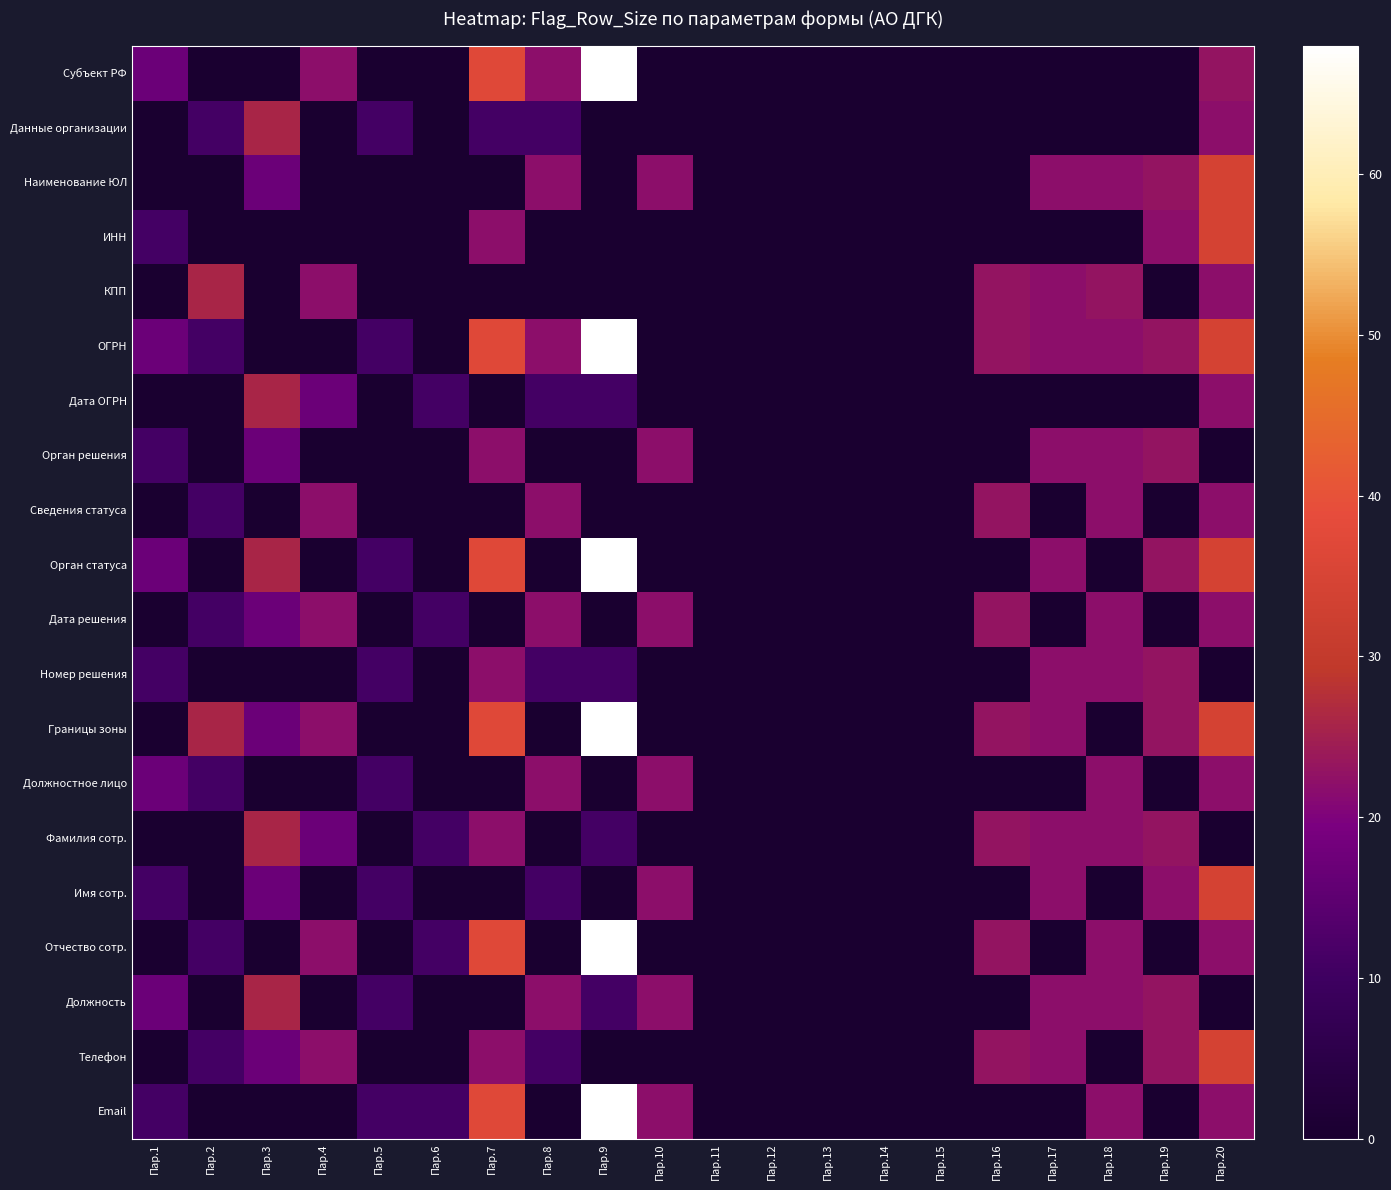

Reading left to right, what are all the values shown in this chart?

Субъект РФ: Пар.1=17	Пар.2=0	Пар.3=0	Пар.4=22	Пар.5=0	Пар.6=0	Пар.7=37	Пар.8=22	Пар.9=68	Пар.10=0	Пар.11=0	Пар.12=0	Пар.13=0	Пар.14=0	Пар.15=0	Пар.16=0	Пар.17=0	Пар.18=0	Пар.19=0	Пар.20=23
Данные организации: Пар.1=0	Пар.2=11	Пар.3=26	Пар.4=0	Пар.5=11	Пар.6=0	Пар.7=11	Пар.8=11	Пар.9=0	Пар.10=0	Пар.11=0	Пар.12=0	Пар.13=0	Пар.14=0	Пар.15=0	Пар.16=0	Пар.17=0	Пар.18=0	Пар.19=0	Пар.20=22
Наименование ЮЛ: Пар.1=0	Пар.2=0	Пар.3=17	Пар.4=0	Пар.5=0	Пар.6=0	Пар.7=0	Пар.8=22	Пар.9=0	Пар.10=22	Пар.11=0	Пар.12=0	Пар.13=0	Пар.14=0	Пар.15=0	Пар.16=0	Пар.17=22	Пар.18=22	Пар.19=23	Пар.20=34
ИНН: Пар.1=11	Пар.2=0	Пар.3=0	Пар.4=0	Пар.5=0	Пар.6=0	Пар.7=22	Пар.8=0	Пар.9=0	Пар.10=0	Пар.11=0	Пар.12=0	Пар.13=0	Пар.14=0	Пар.15=0	Пар.16=0	Пар.17=0	Пар.18=0	Пар.19=22	Пар.20=34
КПП: Пар.1=0	Пар.2=26	Пар.3=0	Пар.4=22	Пар.5=0	Пар.6=0	Пар.7=0	Пар.8=0	Пар.9=0	Пар.10=0	Пар.11=0	Пар.12=0	Пар.13=0	Пар.14=0	Пар.15=0	Пар.16=23	Пар.17=22	Пар.18=23	Пар.19=0	Пар.20=22
ОГРН: Пар.1=17	Пар.2=11	Пар.3=0	Пар.4=0	Пар.5=11	Пар.6=0	Пар.7=37	Пар.8=22	Пар.9=68	Пар.10=0	Пар.11=0	Пар.12=0	Пар.13=0	Пар.14=0	Пар.15=0	Пар.16=23	Пар.17=22	Пар.18=22	Пар.19=23	Пар.20=34
Дата ОГРН: Пар.1=0	Пар.2=0	Пар.3=26	Пар.4=17	Пар.5=0	Пар.6=11	Пар.7=0	Пар.8=11	Пар.9=11	Пар.10=0	Пар.11=0	Пар.12=0	Пар.13=0	Пар.14=0	Пар.15=0	Пар.16=0	Пар.17=0	Пар.18=0	Пар.19=0	Пар.20=22
Орган решения: Пар.1=11	Пар.2=0	Пар.3=17	Пар.4=0	Пар.5=0	Пар.6=0	Пар.7=22	Пар.8=0	Пар.9=0	Пар.10=22	Пар.11=0	Пар.12=0	Пар.13=0	Пар.14=0	Пар.15=0	Пар.16=0	Пар.17=22	Пар.18=22	Пар.19=23	Пар.20=0
Сведения статуса: Пар.1=0	Пар.2=11	Пар.3=0	Пар.4=22	Пар.5=0	Пар.6=0	Пар.7=0	Пар.8=22	Пар.9=0	Пар.10=0	Пар.11=0	Пар.12=0	Пар.13=0	Пар.14=0	Пар.15=0	Пар.16=23	Пар.17=0	Пар.18=22	Пар.19=0	Пар.20=22
Орган статуса: Пар.1=17	Пар.2=0	Пар.3=26	Пар.4=0	Пар.5=11	Пар.6=0	Пар.7=37	Пар.8=0	Пар.9=68	Пар.10=0	Пар.11=0	Пар.12=0	Пар.13=0	Пар.14=0	Пар.15=0	Пар.16=0	Пар.17=22	Пар.18=0	Пар.19=23	Пар.20=34
Дата решения: Пар.1=0	Пар.2=11	Пар.3=17	Пар.4=22	Пар.5=0	Пар.6=11	Пар.7=0	Пар.8=22	Пар.9=0	Пар.10=22	Пар.11=0	Пар.12=0	Пар.13=0	Пар.14=0	Пар.15=0	Пар.16=23	Пар.17=0	Пар.18=22	Пар.19=0	Пар.20=22
Номер решения: Пар.1=11	Пар.2=0	Пар.3=0	Пар.4=0	Пар.5=11	Пар.6=0	Пар.7=22	Пар.8=11	Пар.9=11	Пар.10=0	Пар.11=0	Пар.12=0	Пар.13=0	Пар.14=0	Пар.15=0	Пар.16=0	Пар.17=22	Пар.18=22	Пар.19=23	Пар.20=0
Границы зоны: Пар.1=0	Пар.2=26	Пар.3=17	Пар.4=22	Пар.5=0	Пар.6=0	Пар.7=37	Пар.8=0	Пар.9=68	Пар.10=0	Пар.11=0	Пар.12=0	Пар.13=0	Пар.14=0	Пар.15=0	Пар.16=23	Пар.17=22	Пар.18=0	Пар.19=23	Пар.20=34
Должностное лицо: Пар.1=17	Пар.2=11	Пар.3=0	Пар.4=0	Пар.5=11	Пар.6=0	Пар.7=0	Пар.8=22	Пар.9=0	Пар.10=22	Пар.11=0	Пар.12=0	Пар.13=0	Пар.14=0	Пар.15=0	Пар.16=0	Пар.17=0	Пар.18=22	Пар.19=0	Пар.20=22
Фамилия сотр.: Пар.1=0	Пар.2=0	Пар.3=26	Пар.4=17	Пар.5=0	Пар.6=11	Пар.7=22	Пар.8=0	Пар.9=11	Пар.10=0	Пар.11=0	Пар.12=0	Пар.13=0	Пар.14=0	Пар.15=0	Пар.16=23	Пар.17=22	Пар.18=22	Пар.19=23	Пар.20=0
Имя сотр.: Пар.1=11	Пар.2=0	Пар.3=17	Пар.4=0	Пар.5=11	Пар.6=0	Пар.7=0	Пар.8=11	Пар.9=0	Пар.10=22	Пар.11=0	Пар.12=0	Пар.13=0	Пар.14=0	Пар.15=0	Пар.16=0	Пар.17=22	Пар.18=0	Пар.19=22	Пар.20=34
Отчество сотр.: Пар.1=0	Пар.2=11	Пар.3=0	Пар.4=22	Пар.5=0	Пар.6=11	Пар.7=37	Пар.8=0	Пар.9=68	Пар.10=0	Пар.11=0	Пар.12=0	Пар.13=0	Пар.14=0	Пар.15=0	Пар.16=23	Пар.17=0	Пар.18=22	Пар.19=0	Пар.20=22
Должность: Пар.1=17	Пар.2=0	Пар.3=26	Пар.4=0	Пар.5=11	Пар.6=0	Пар.7=0	Пар.8=22	Пар.9=11	Пар.10=22	Пар.11=0	Пар.12=0	Пар.13=0	Пар.14=0	Пар.15=0	Пар.16=0	Пар.17=22	Пар.18=22	Пар.19=23	Пар.20=0
Телефон: Пар.1=0	Пар.2=11	Пар.3=17	Пар.4=22	Пар.5=0	Пар.6=0	Пар.7=22	Пар.8=11	Пар.9=0	Пар.10=0	Пар.11=0	Пар.12=0	Пар.13=0	Пар.14=0	Пар.15=0	Пар.16=23	Пар.17=22	Пар.18=0	Пар.19=23	Пар.20=34
Email: Пар.1=11	Пар.2=0	Пар.3=0	Пар.4=0	Пар.5=11	Пар.6=11	Пар.7=37	Пар.8=0	Пар.9=68	Пар.10=22	Пар.11=0	Пар.12=0	Пар.13=0	Пар.14=0	Пар.15=0	Пар.16=0	Пар.17=0	Пар.18=22	Пар.19=0	Пар.20=22